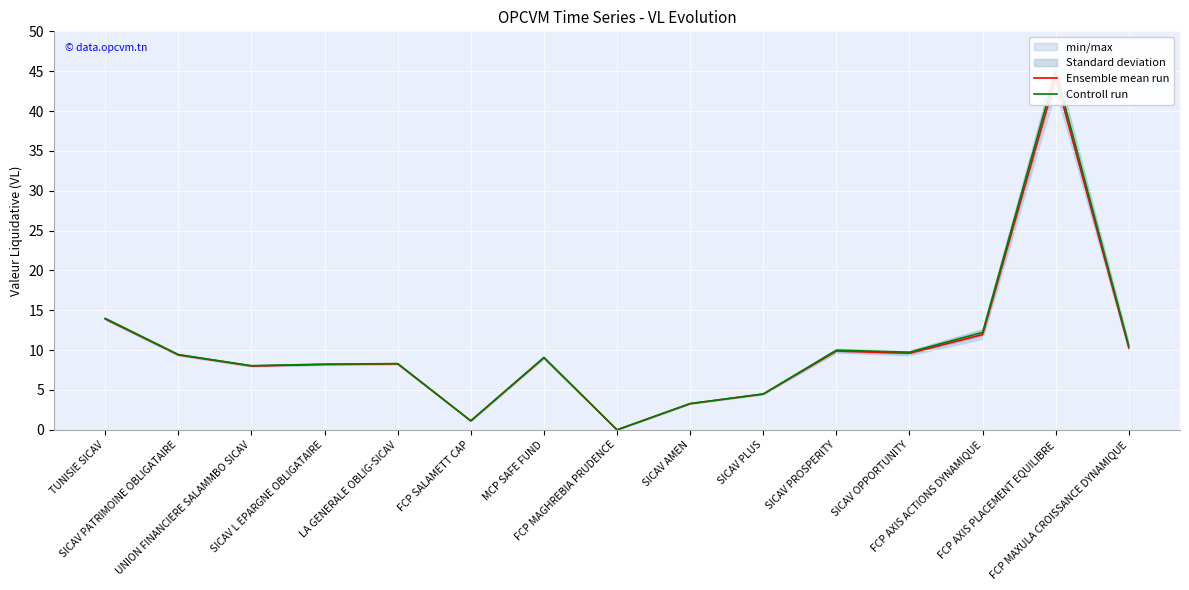

Which has a higher value, FCP MAXULA CROISSANCE DYNAMIQUE or FCP SALAMETT CAP?

FCP MAXULA CROISSANCE DYNAMIQUE